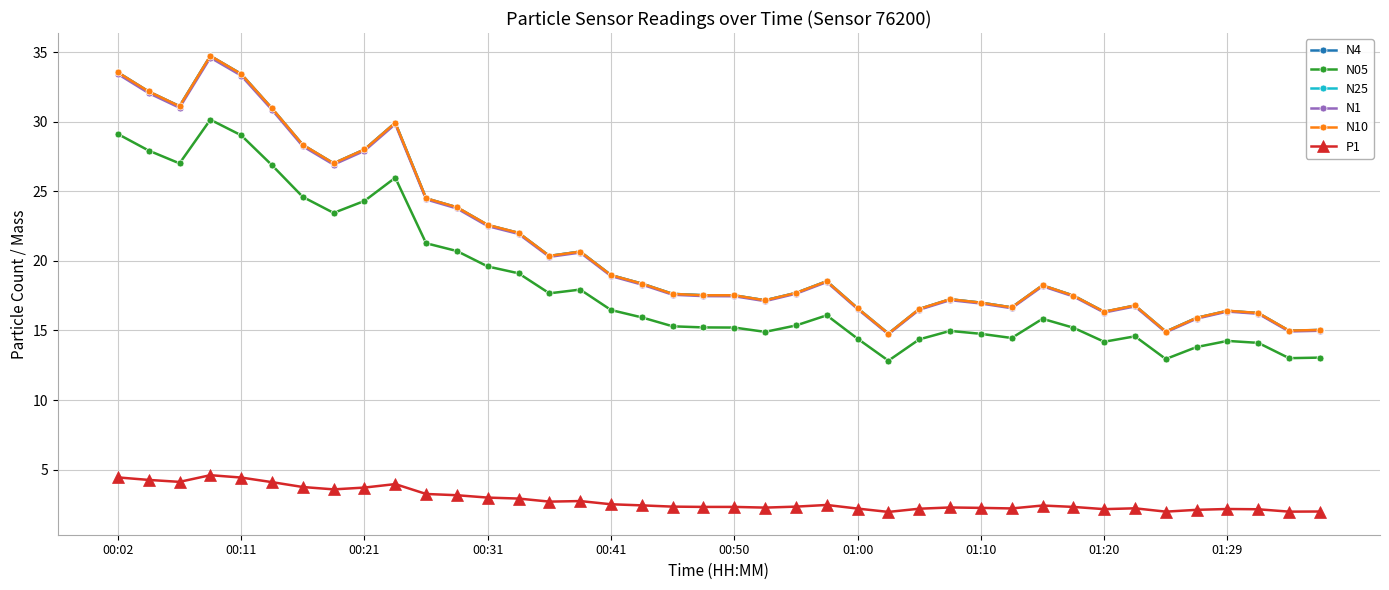

What is the value of the P1 point at the 2nd from the left?

4.3